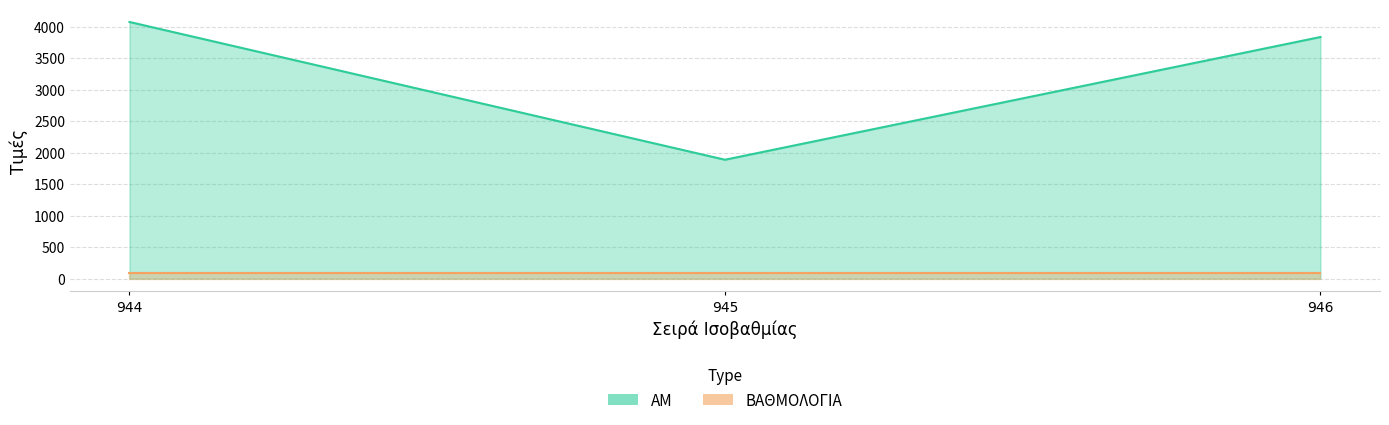

List the labels in order of value, largest first.

944, 946, 945